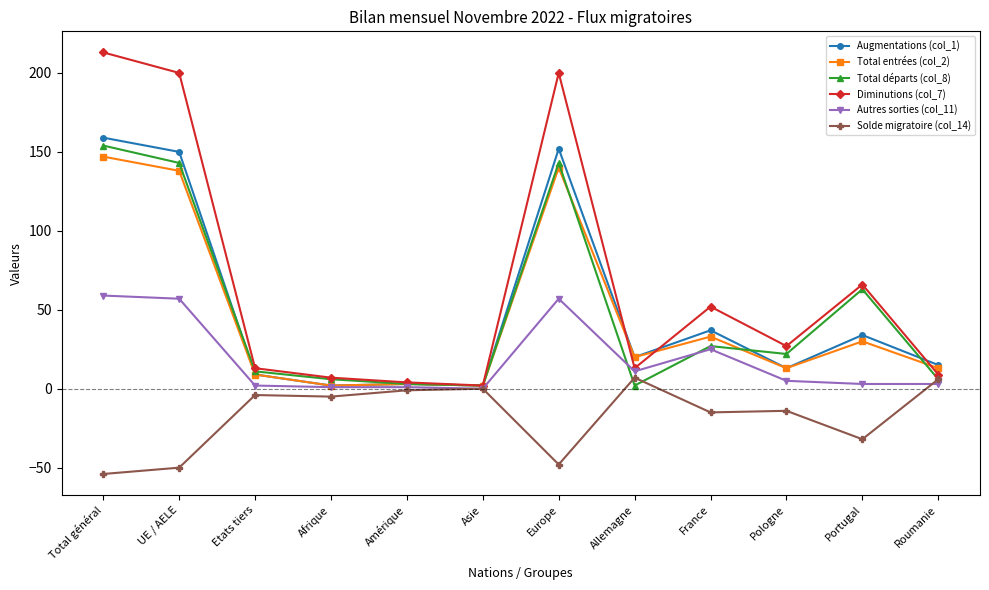

What position from the right is Allemagne?

5